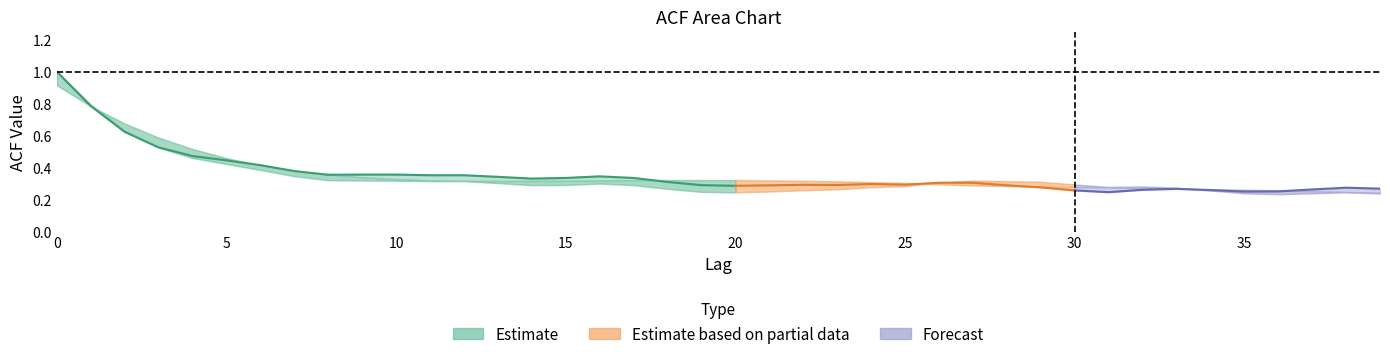

Which has a higher value, 23 or 7?

7